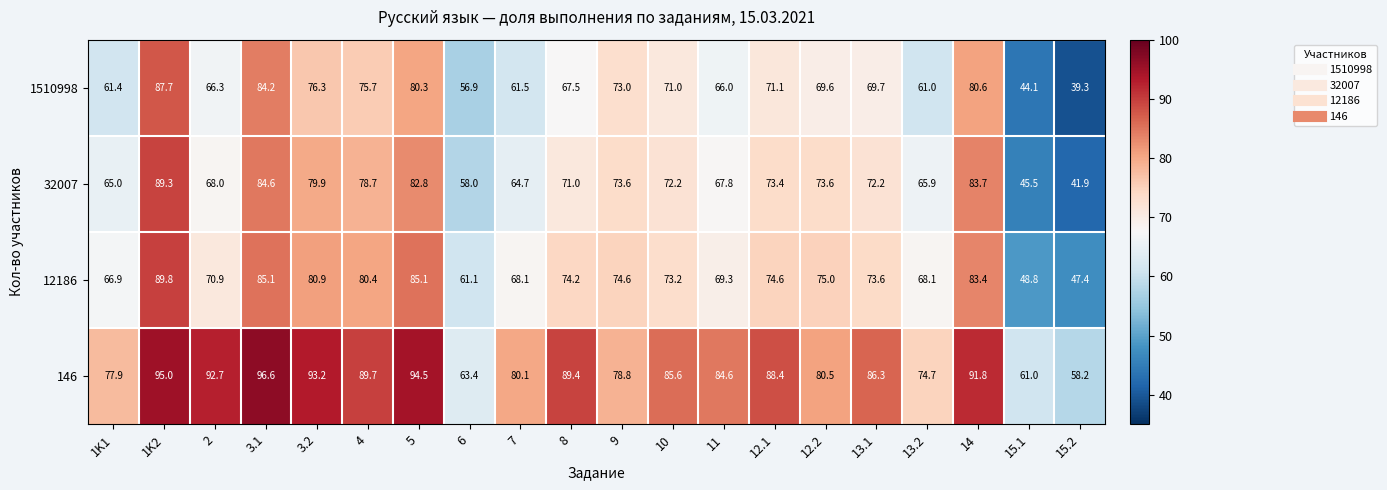

What is the sum of all 12186 values?

1450.5